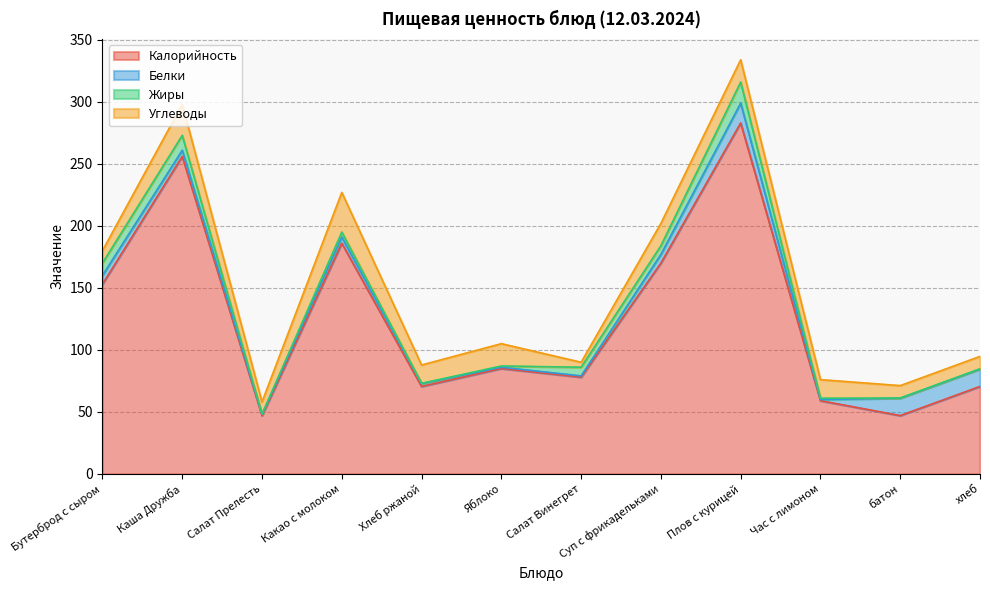

True or false: Углеводы and Жиры cross at least once.

True